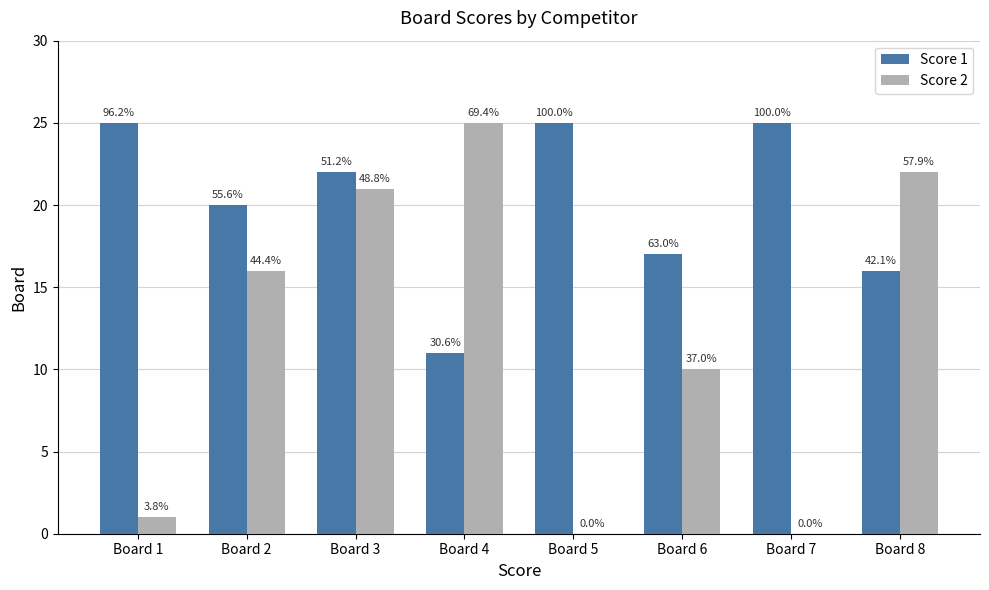

Are the bars horizontal?

No